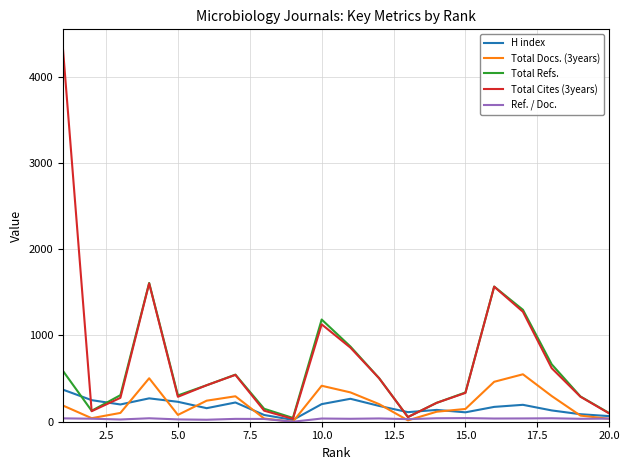

True or false: Total Docs. (3years) and Total Refs. cross at least once.

False